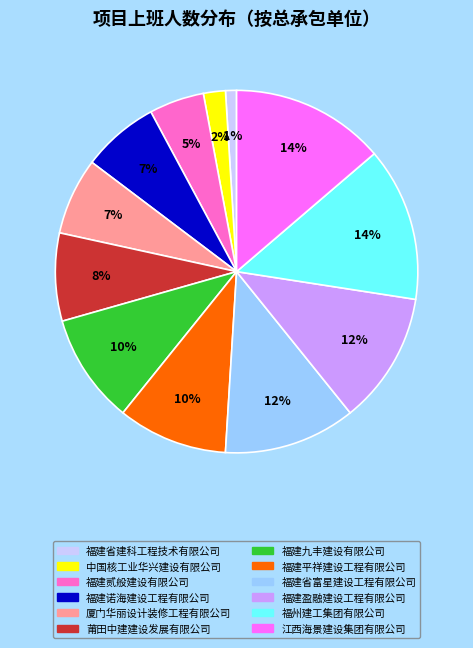

Which category has the smallest portion of the pie?

福建省建科工程技术有限公司